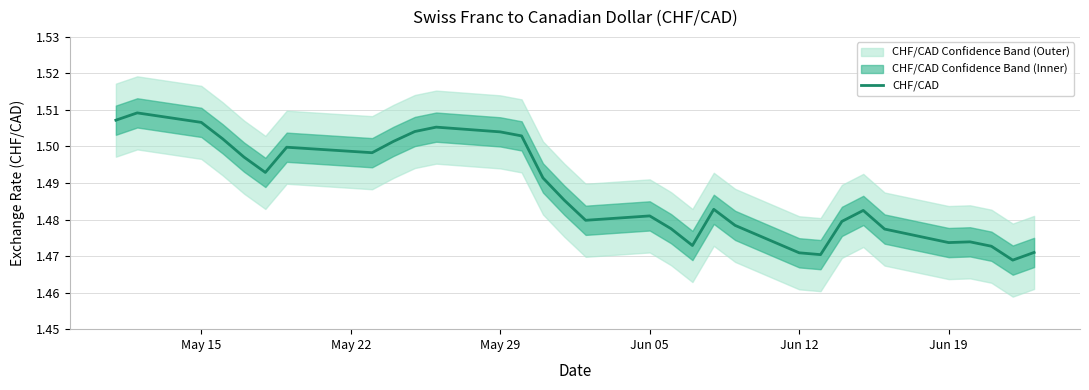

The value of CHF/CAD at May 29 is 1.0. True or false?

False